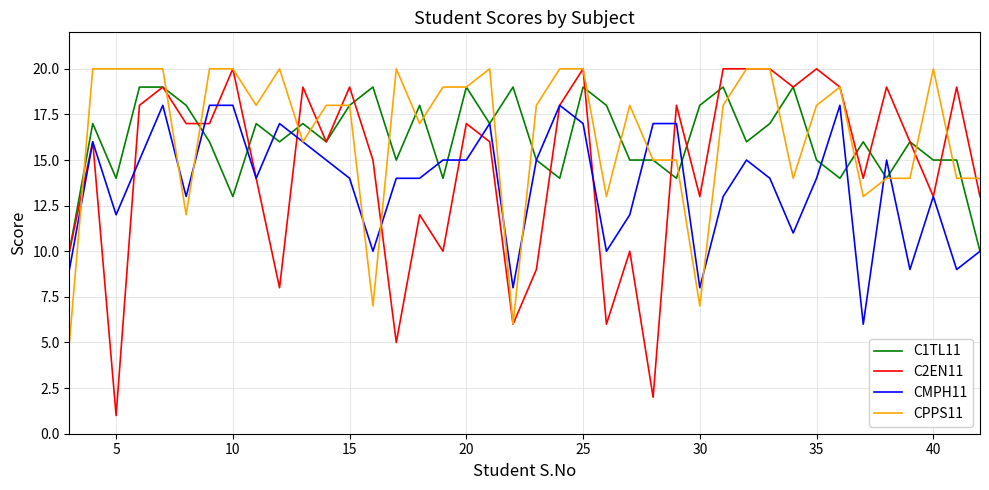

At how many categories does at least one series exceed 8?

40